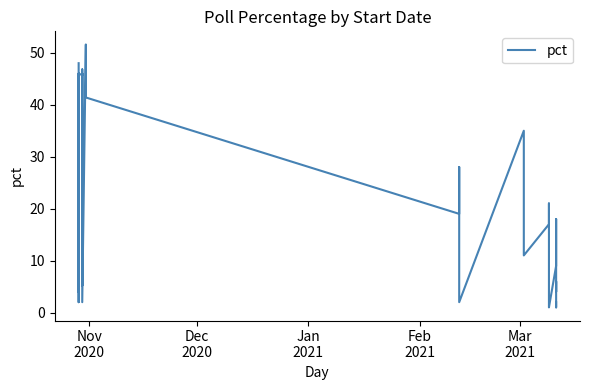

Is this an area chart (filled region under the line)?

No